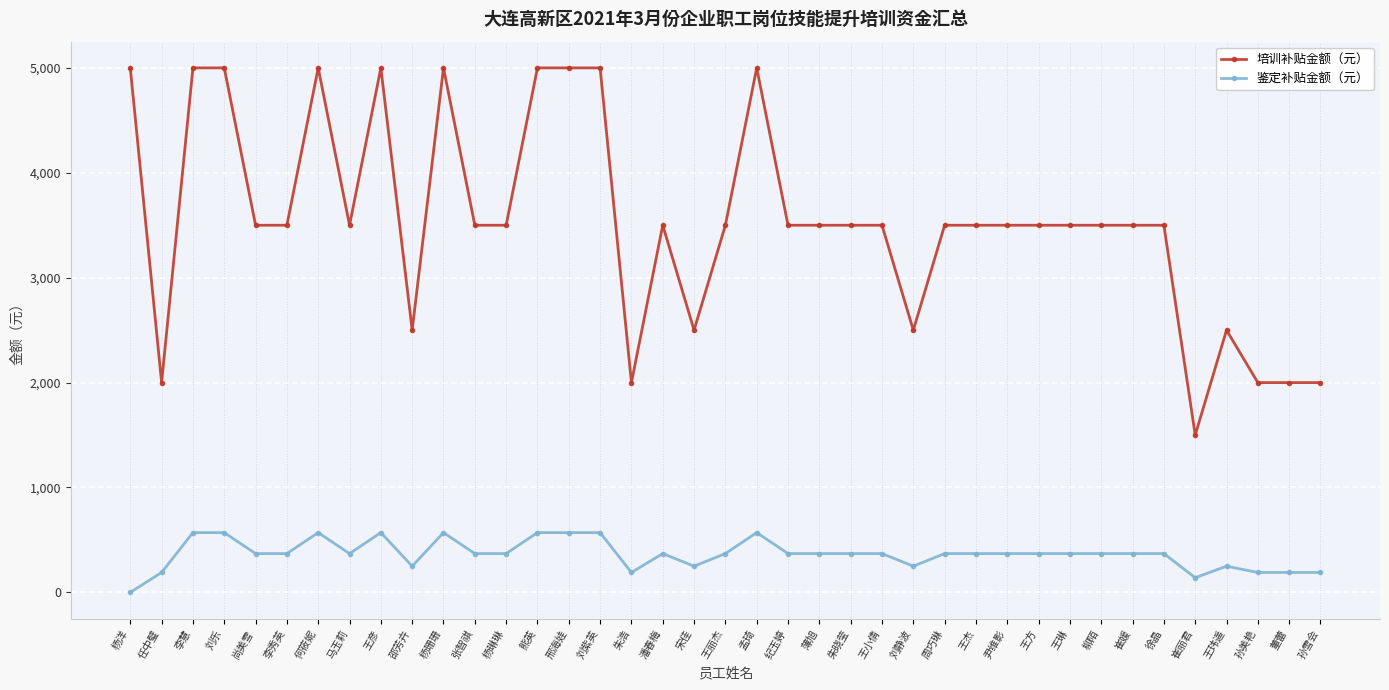

Rank the series by their maximum value, from highest to lowest.

培训补贴金额（元）, 鉴定补贴金额（元）